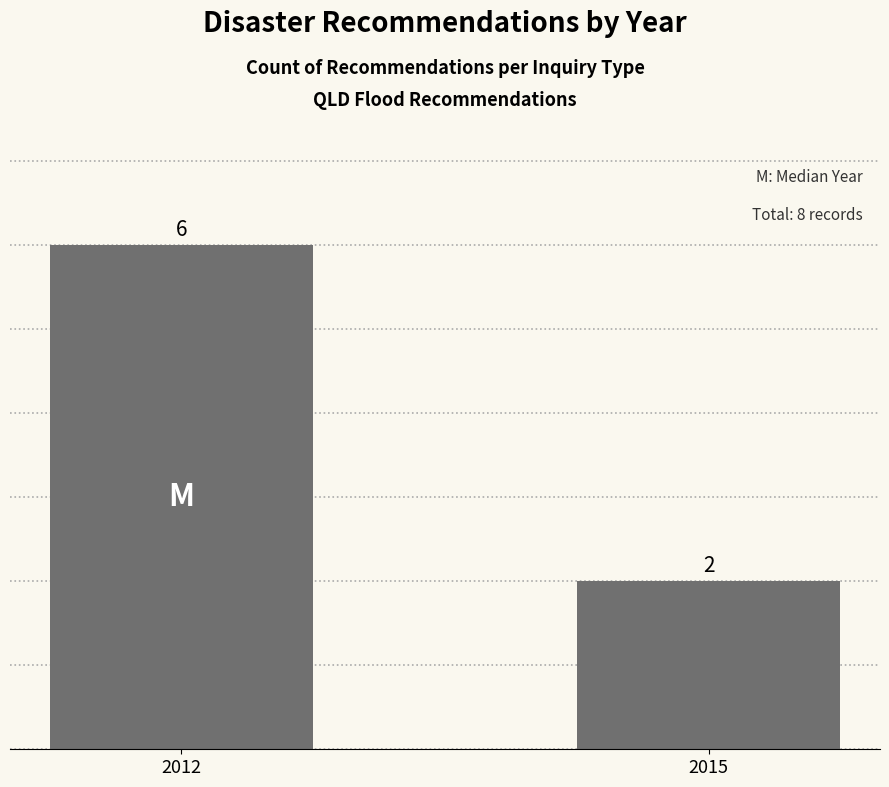

Is it true that the value at 2015 is 0?

False